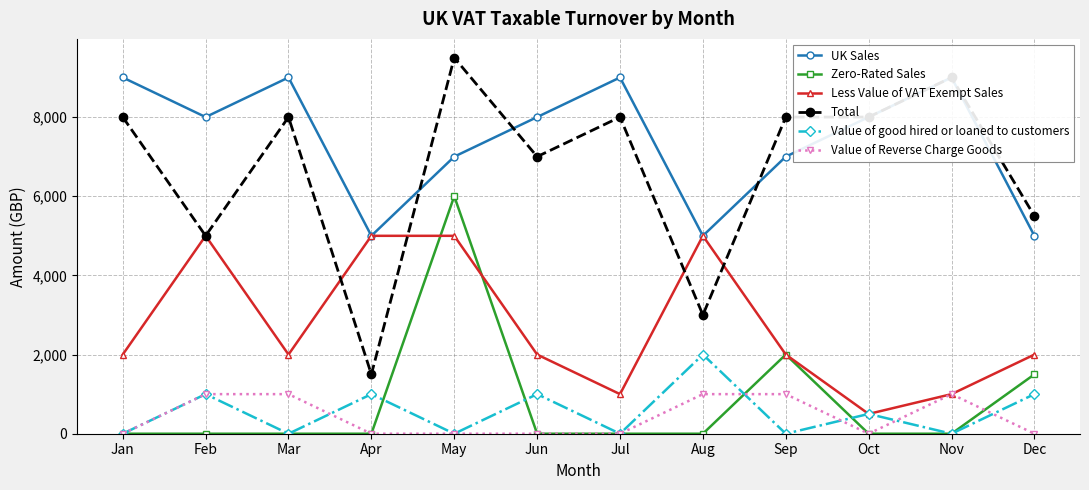

What is the difference between the second highest and second lowest values in the Value of Reverse Charge Goods series?

1000